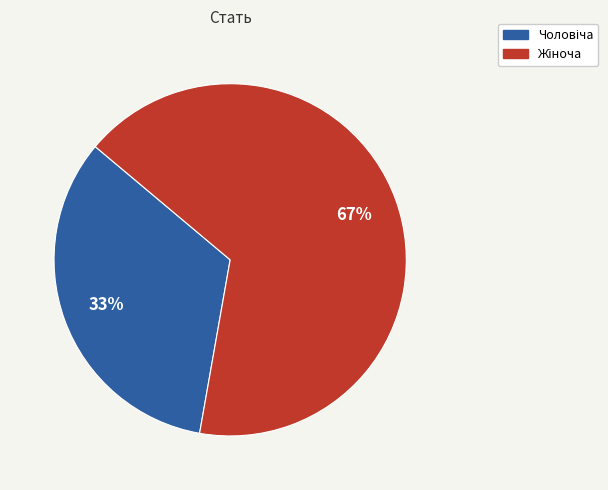

To the nearest percent, what is the average slice percentage?

50%